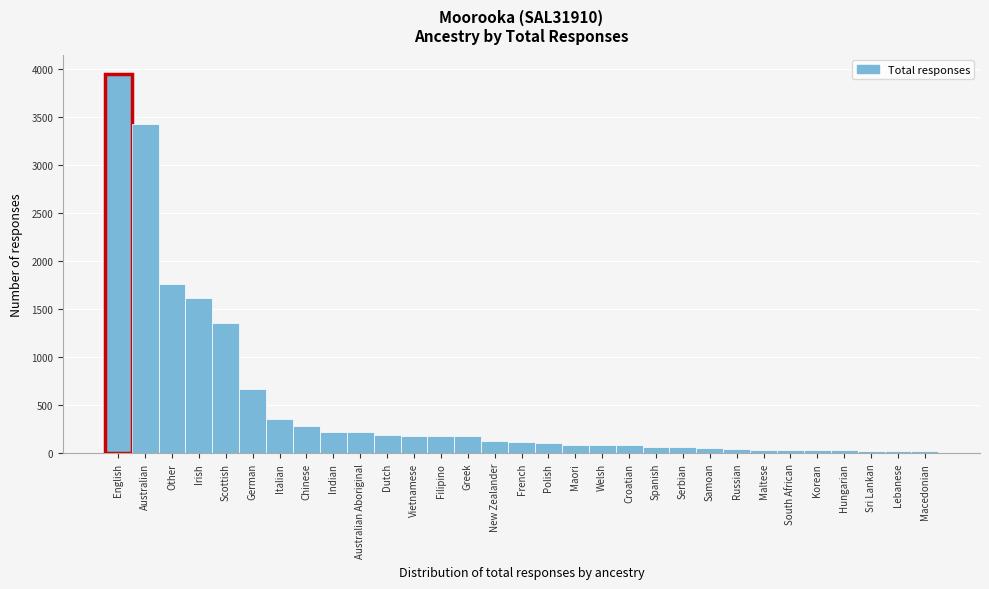

Which label corresponds to the largest value in the chart?

English